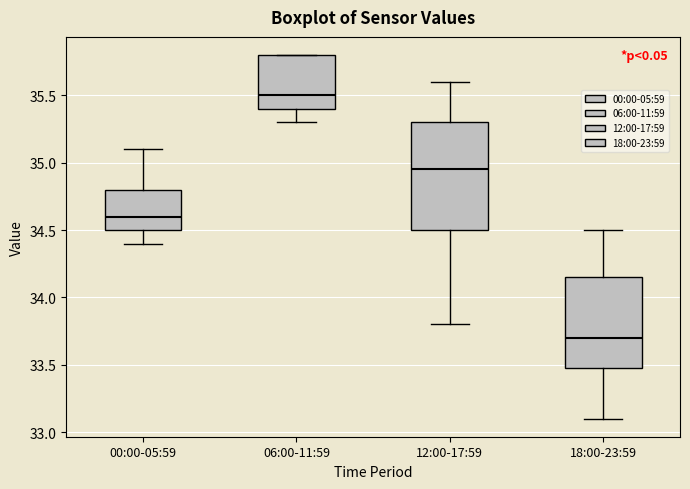

Comparing the boxes themselves (not the whiskers), which one is the tallest?

12:00-17:59